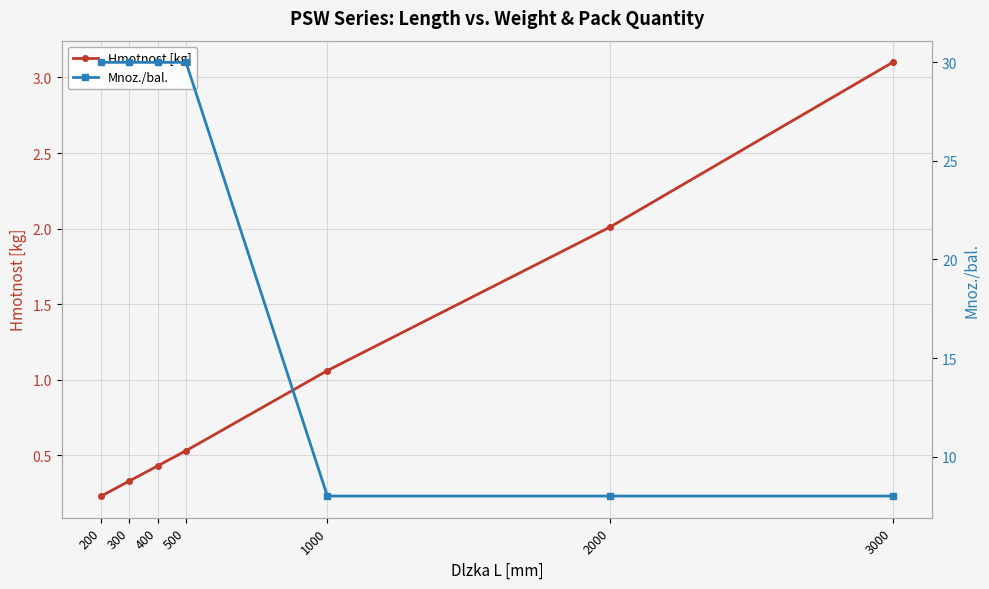

What is the difference between the maximum and second lowest values in the Hmotnost [kg] series?

2.8